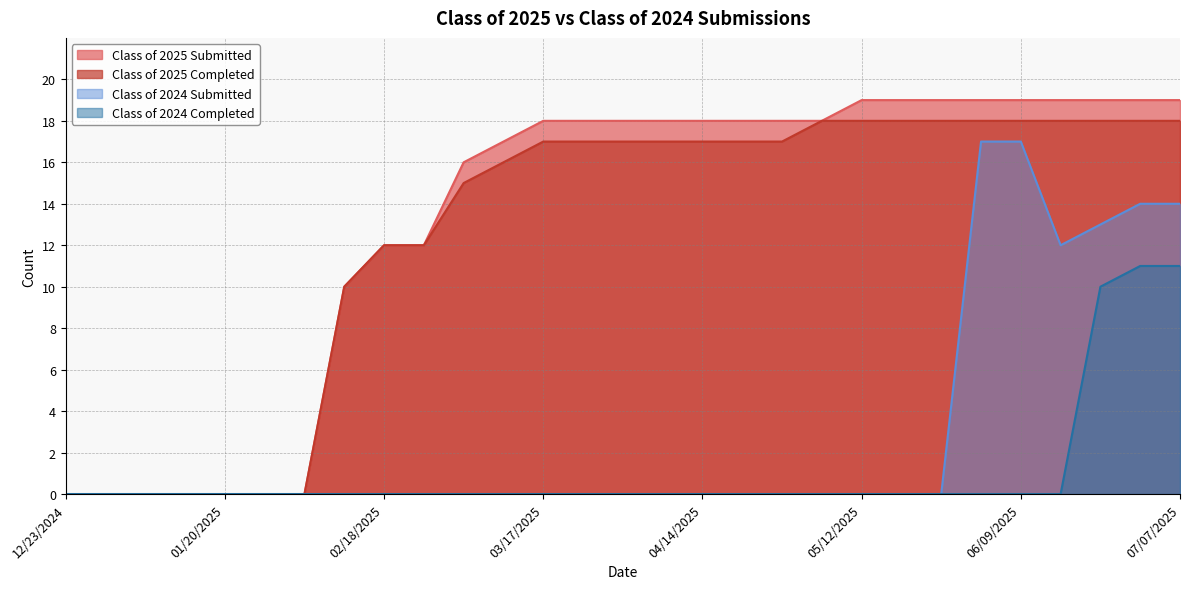

What position from the left is 12/23/2024?

1